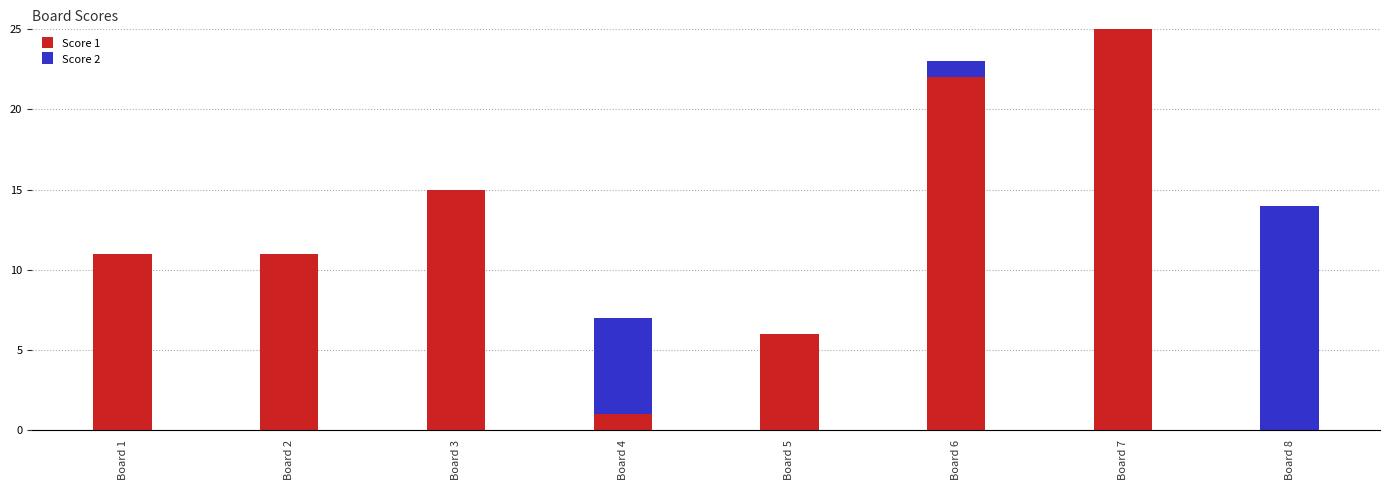

List the series in order of their overall mean, lowest first.

Score 2, Score 1